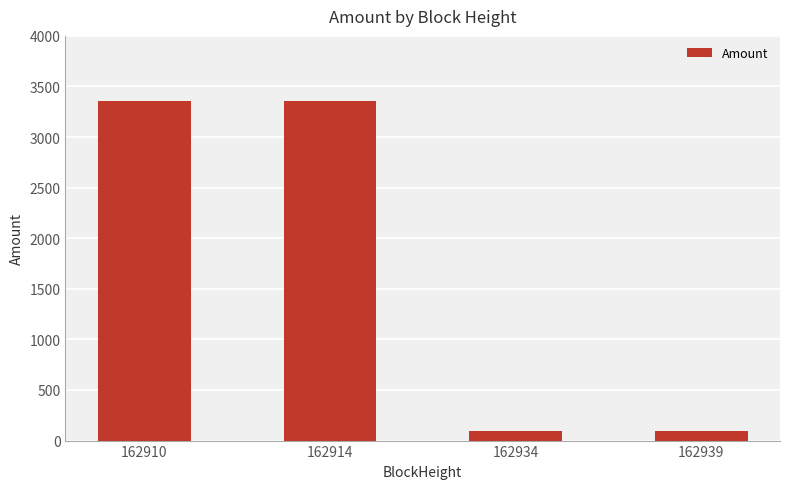

What is the maximum value shown in the chart?

3353.2